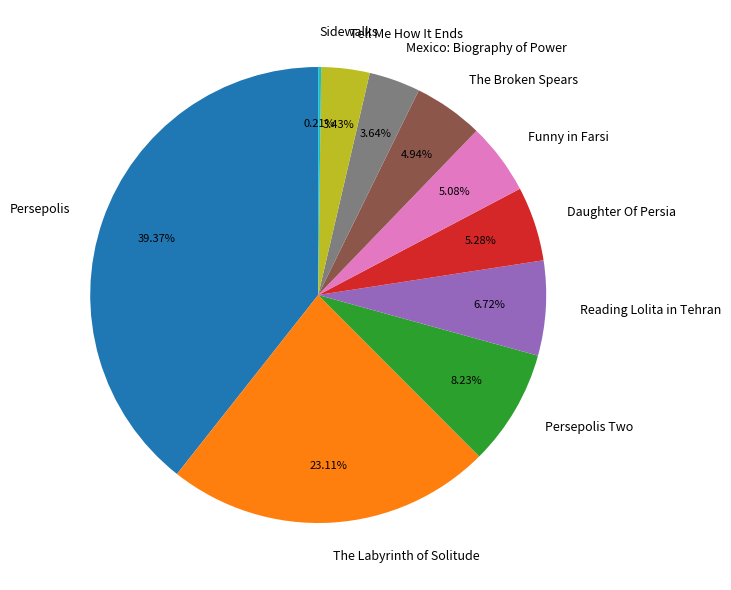

Does The Labyrinth of Solitude account for over 50% of the chart?

No